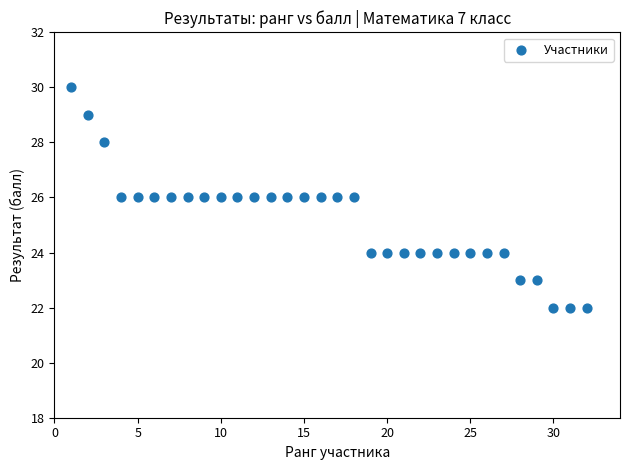

What is the range of Y values (max minus min)?

8